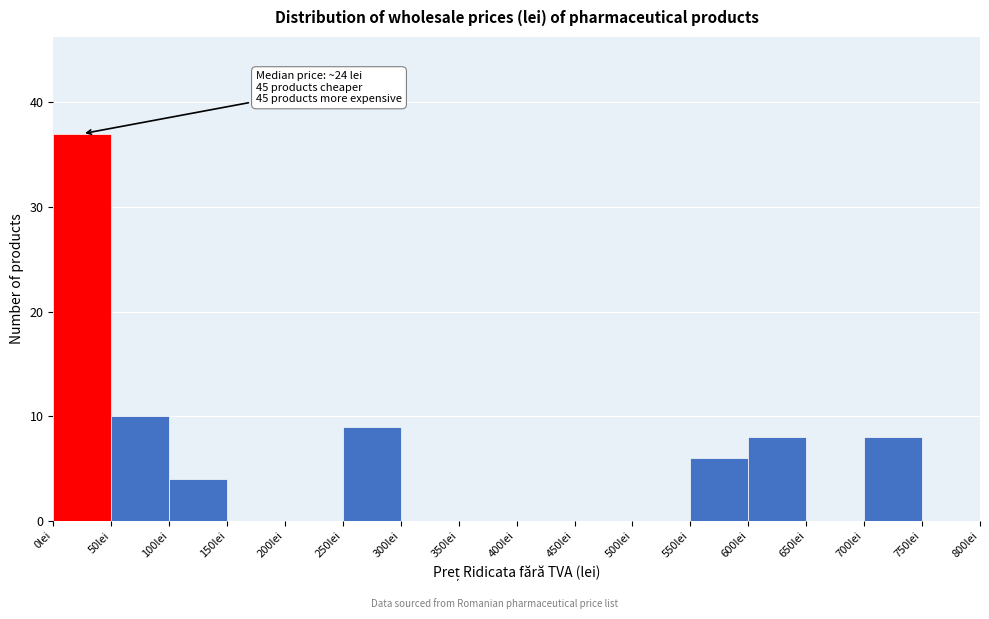

Over which range of the x-axis is the bar tallest?

0 to 50